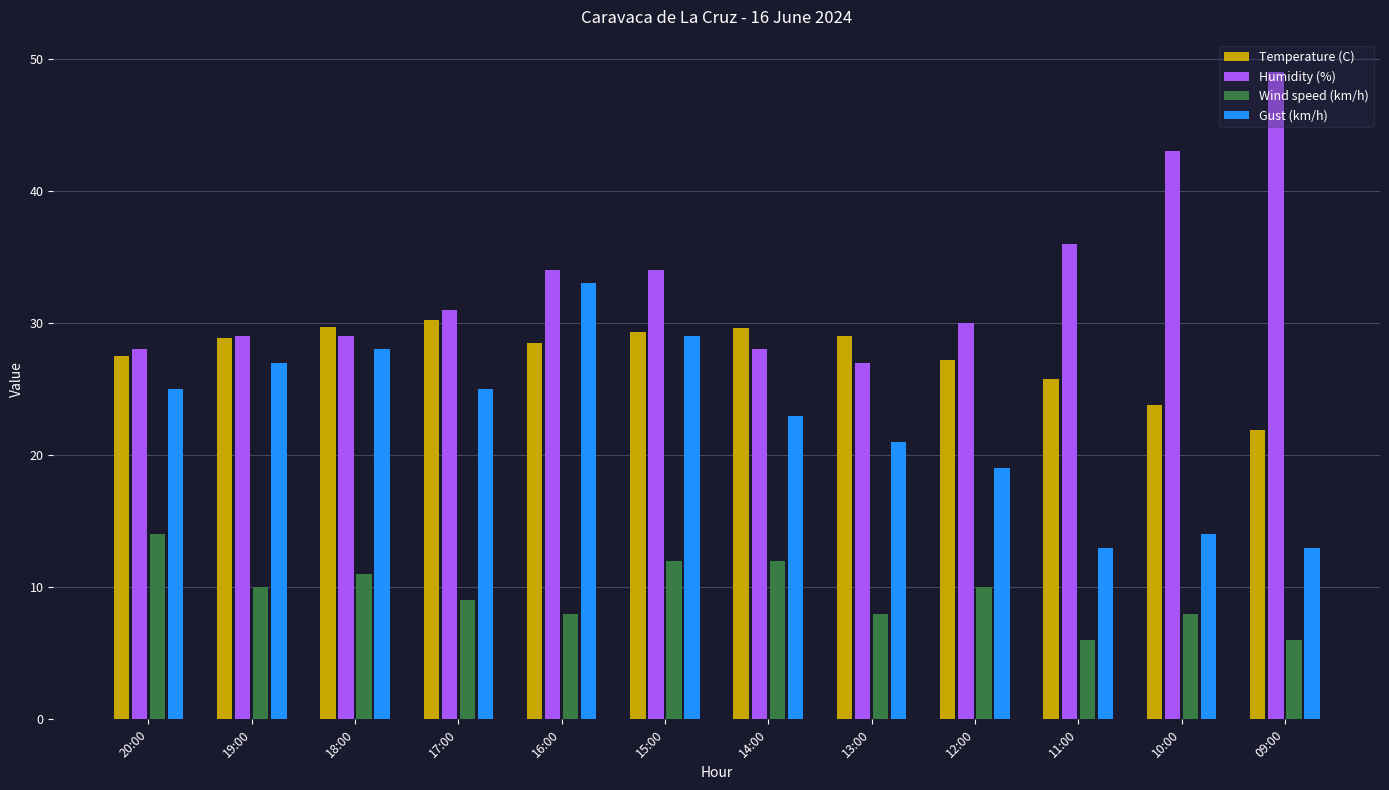

How many data points in Gust (km/h) are less than 25?

6